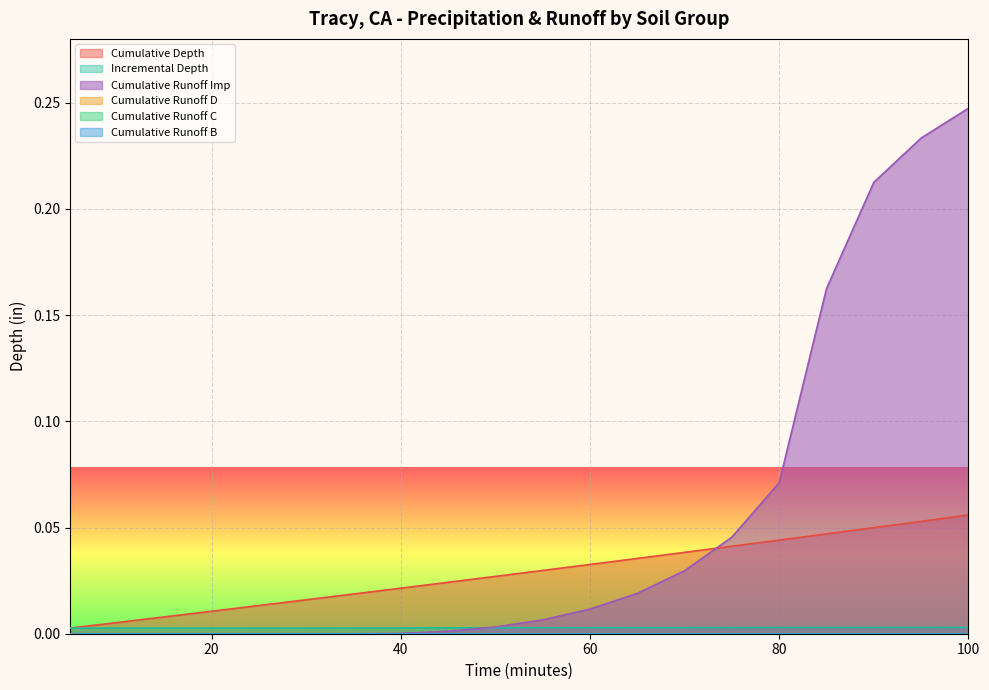

Which series has the largest range (max minus min)?

Cumulative Runoff Imp